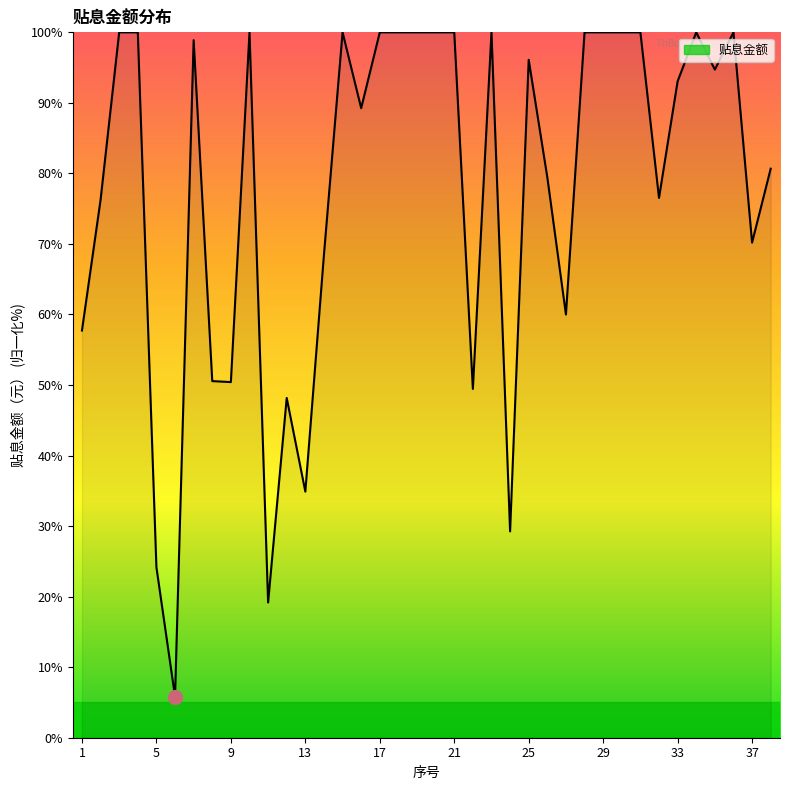

What is the difference between the maximum and second lowest values?

80.8